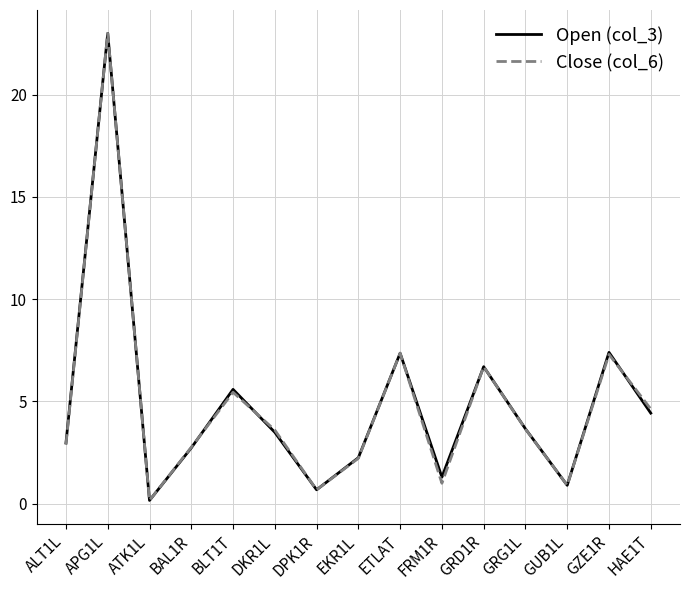

What position from the left is ETLAT?

9